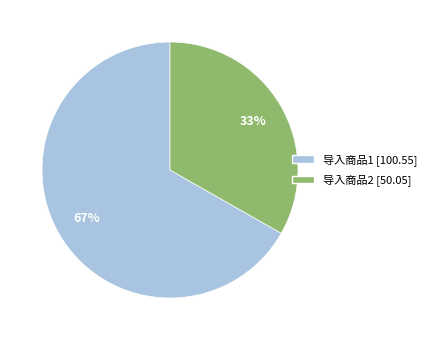

What percentage is the 导入商品2 slice, to the nearest percent?

33%